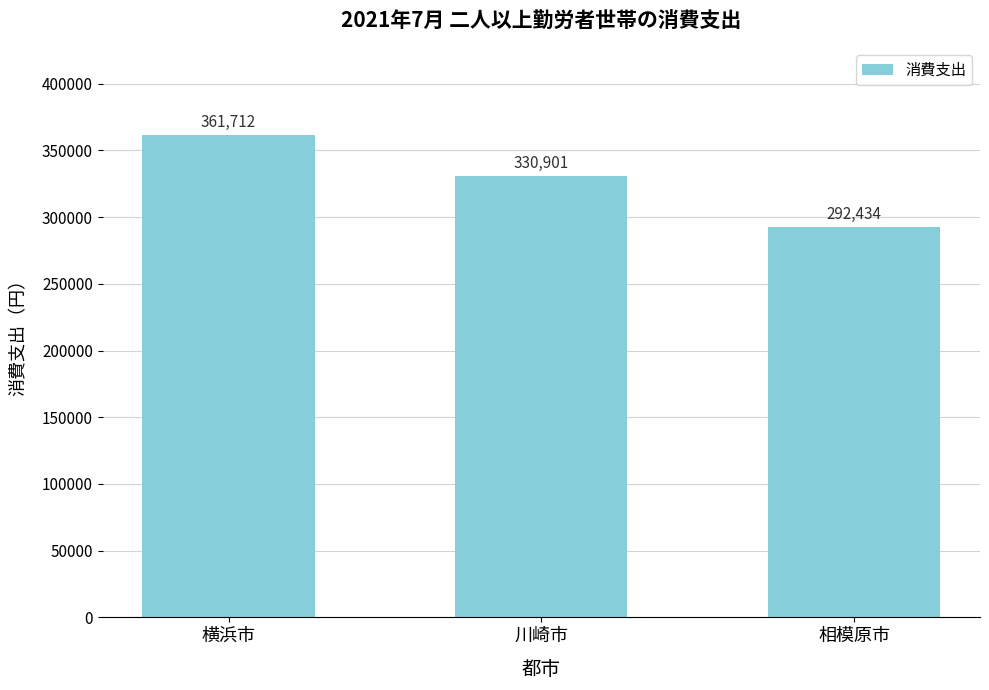

What is the value of the 3rd bar from the left?

292434